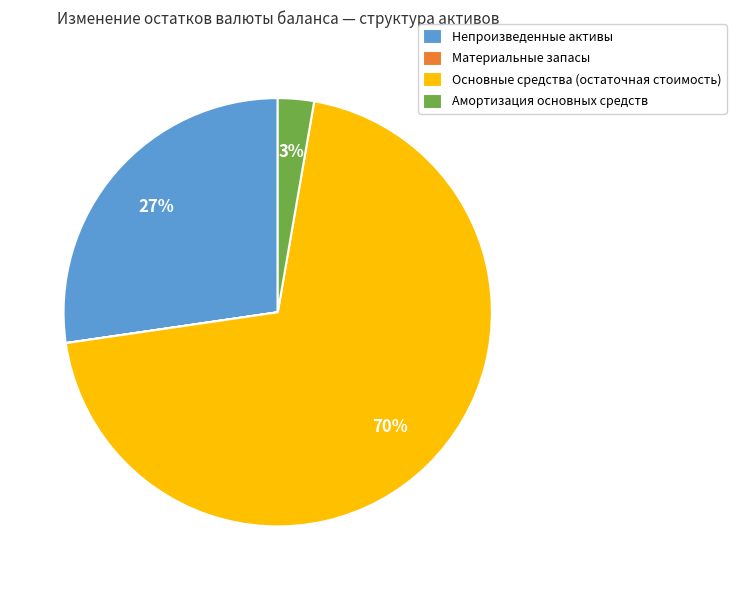

True or false: Основные средства (остаточная стоимость) accounts for 70% of the total.

True